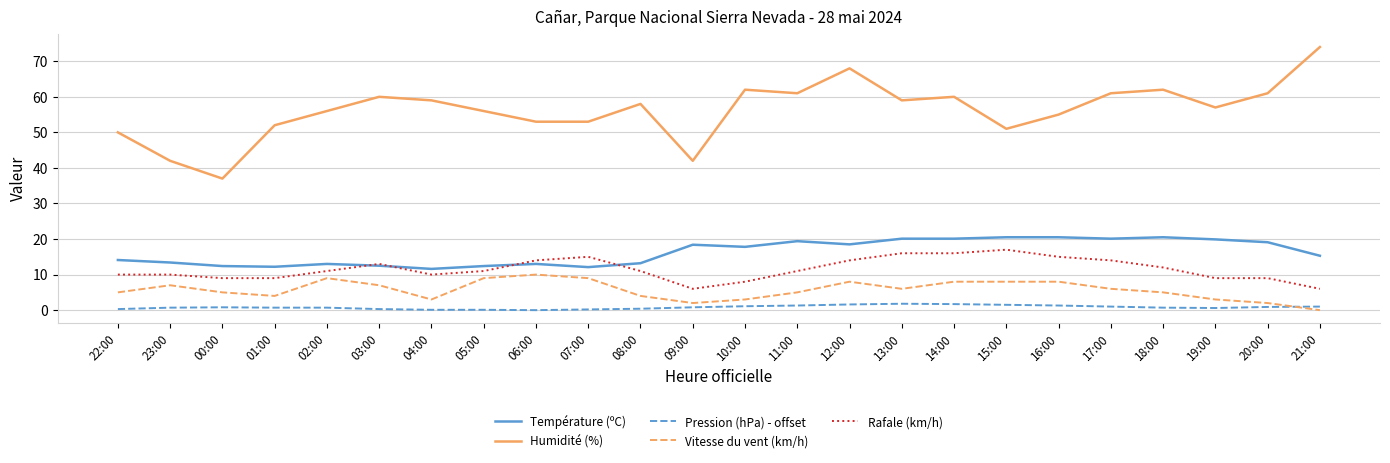

Rank the series at 12:00 from lowest to highest value.

Pression (hPa) - offset, Vitesse du vent (km/h), Rafale (km/h), Température (ºC), Humidité (%)